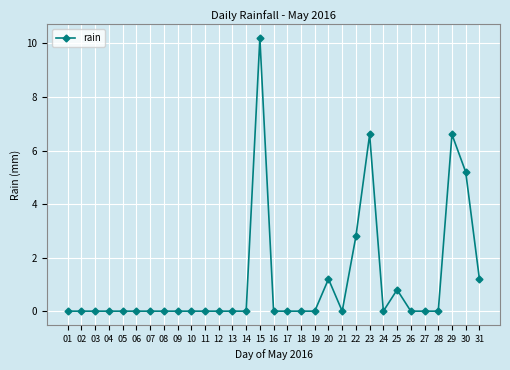

Which label corresponds to the largest value in the chart?

15